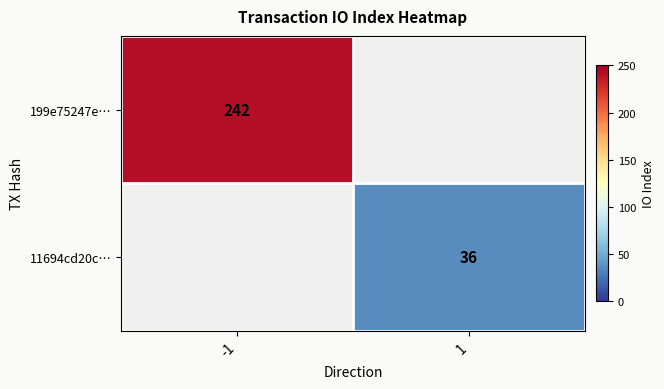

True or false: 11694cd20c… has a value of 36 at 1.

True